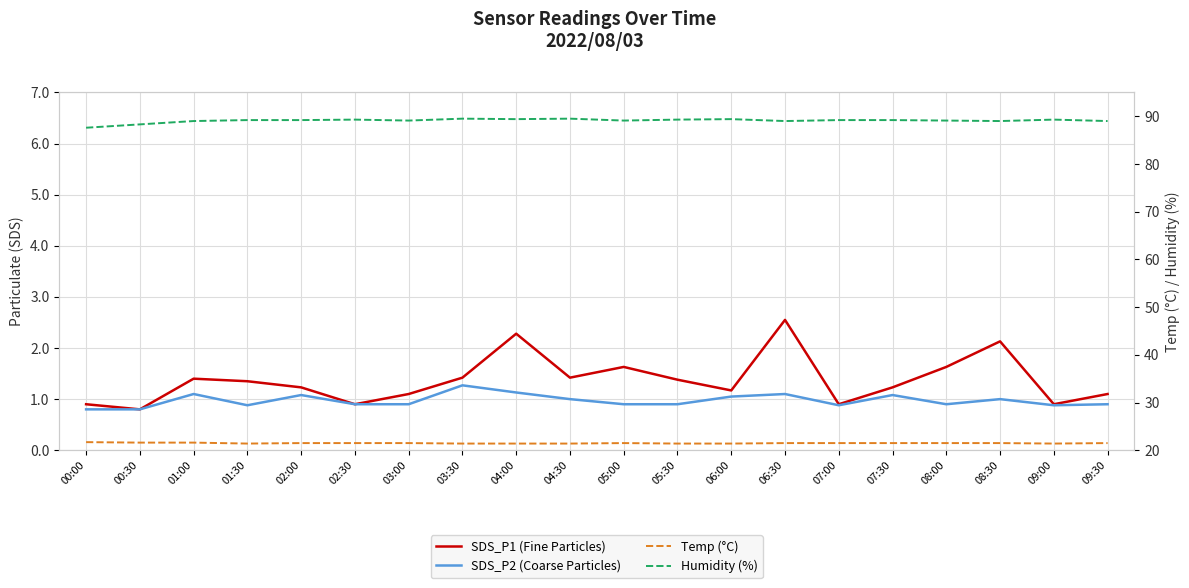

What is the sum of the Humidity (%) values at 01:30 and 09:00?

178.5